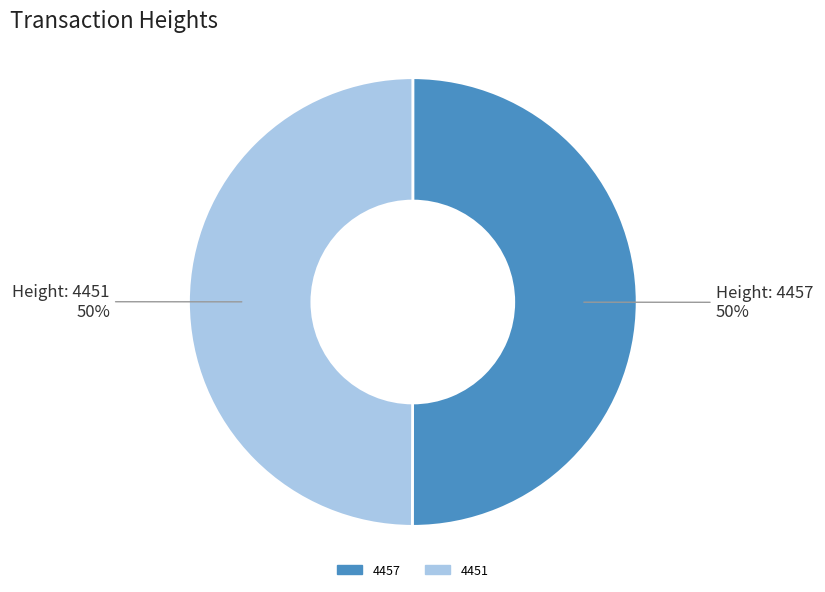

Do 4451 and 4457 together represent more than half of the pie?

Yes